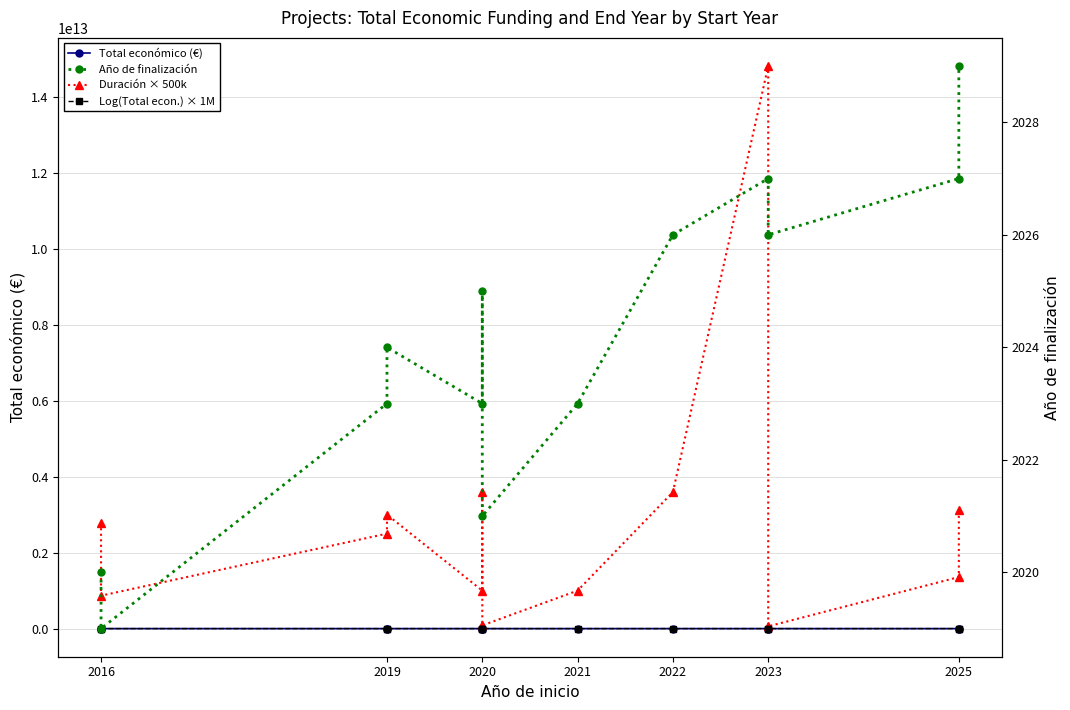

How many values in the Duración × 500k series are below 2498673000000?

6